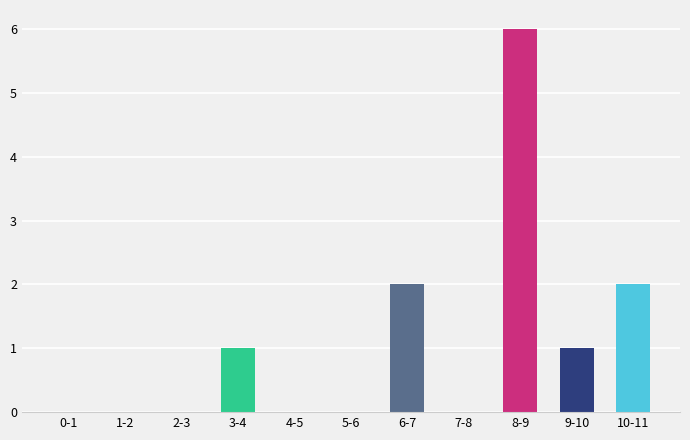

Reading right to left, what are all the values shown in this chart?

10-11=2	9-10=1	8-9=6	7-8=0	6-7=2	5-6=0	4-5=0	3-4=1	2-3=0	1-2=0	0-1=0